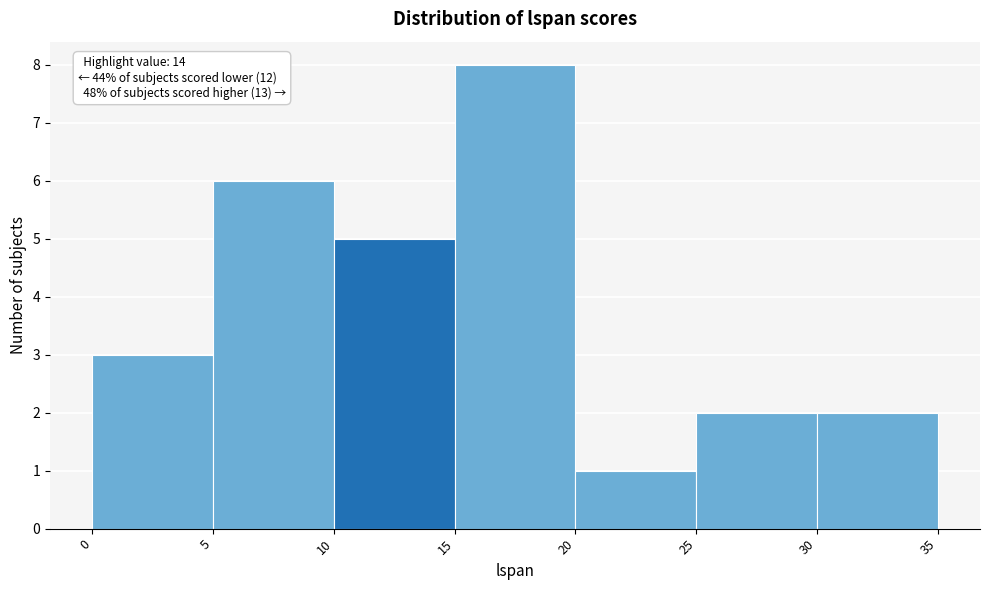

Over which range of the x-axis is the bar tallest?

15 to 20